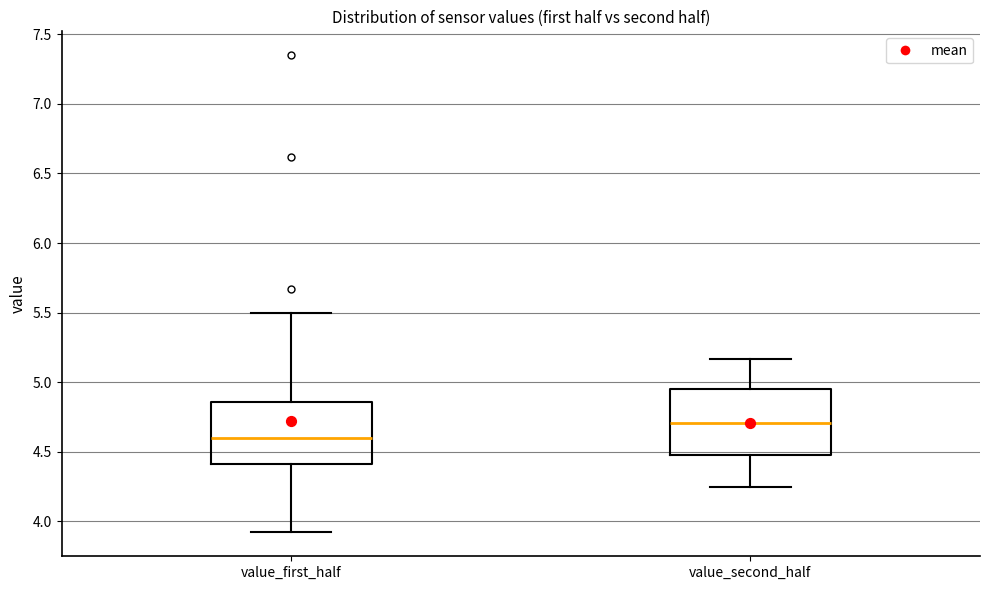

Reading left to right, read every box against the y-axis: the position of its median line, the range the box covers, and the ends of its whiskers. The values are not printed on the chart, so give them approximately, as read against the axis.

value_first_half: median 4.60, box 4.40 to 4.85, whiskers 3.90 to 5.50
value_second_half: median 4.70, box 4.50 to 4.95, whiskers 4.25 to 5.15